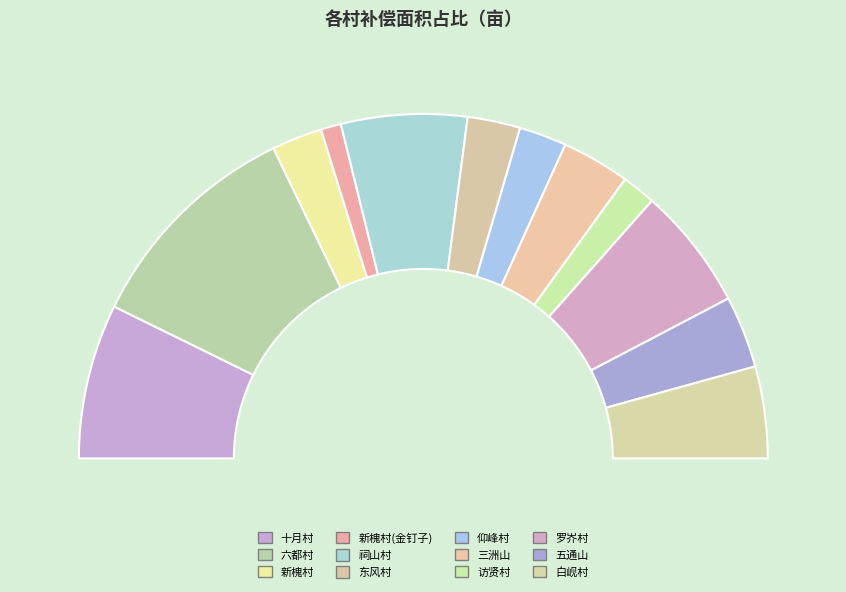

What is the change in value from 六都村 to 白岘村?

-8721.0